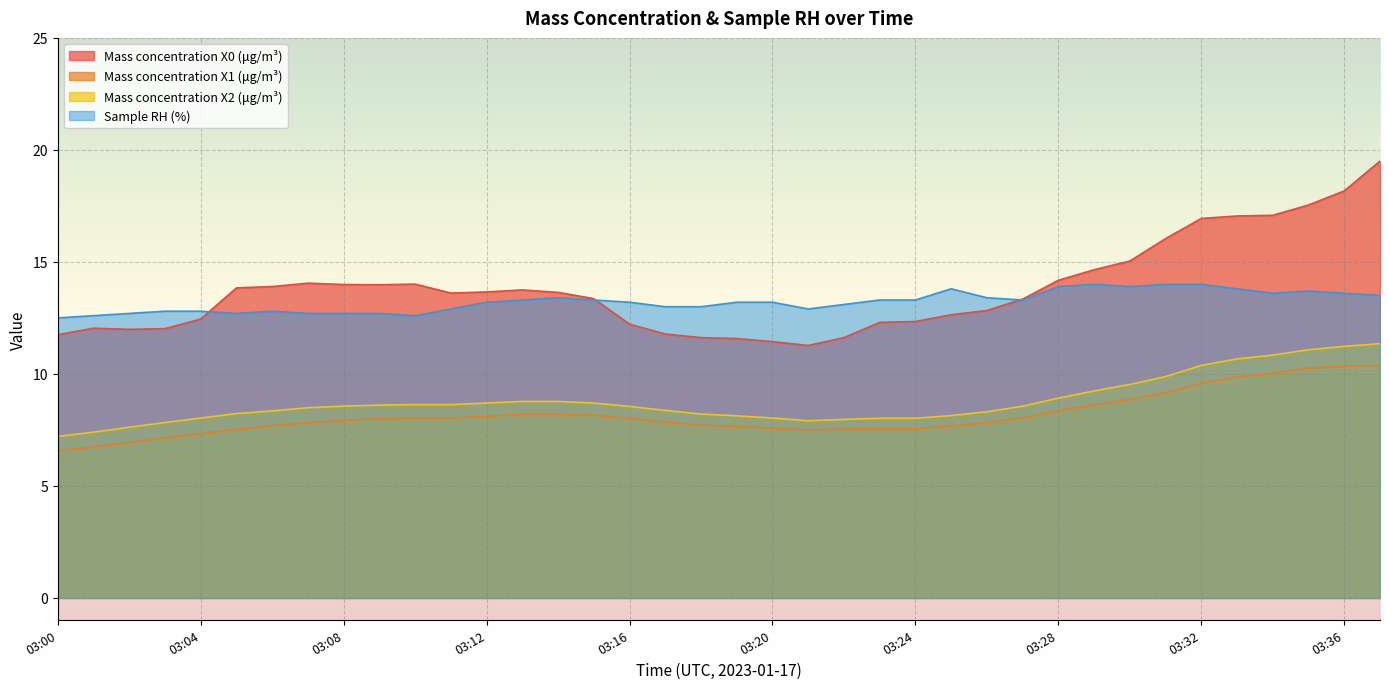

How many lines are shown in the chart?

4